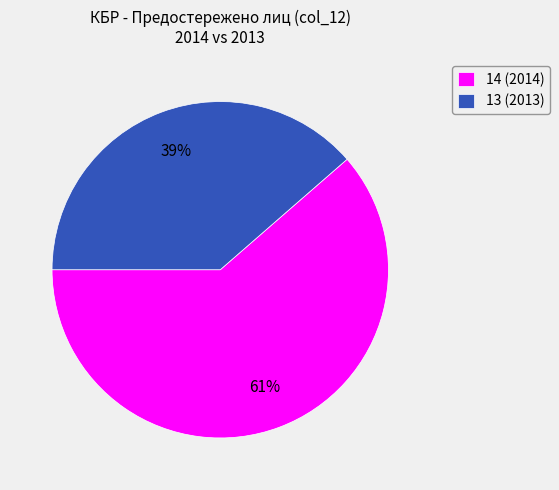

Combined, do 14 and 13 account for over 50%?

Yes